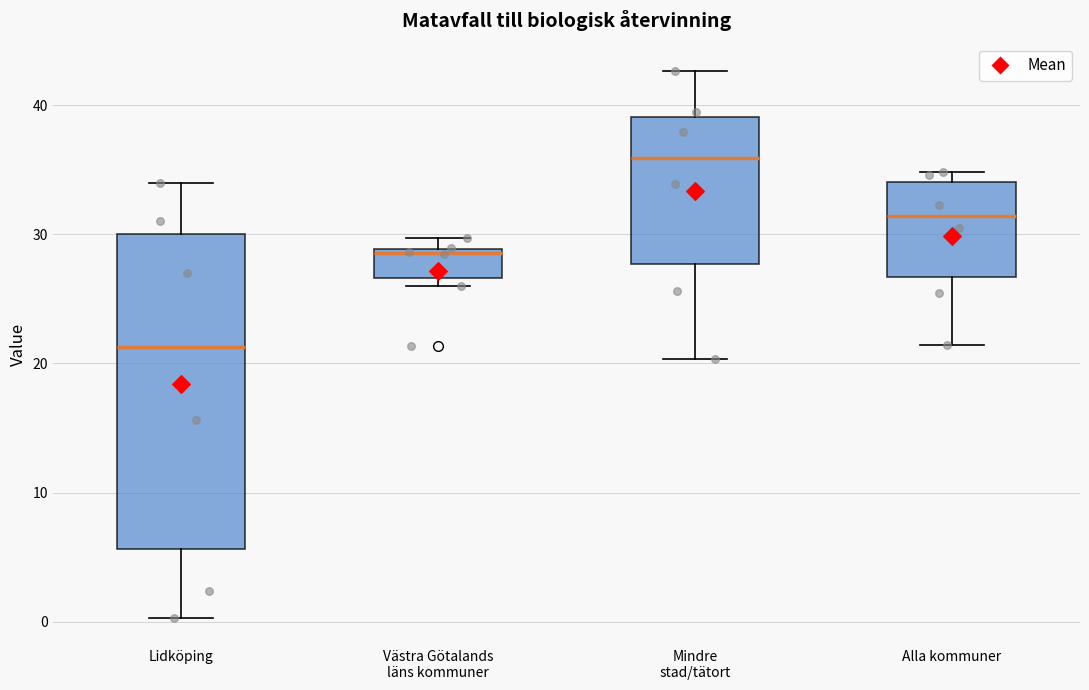

Reading left to right, transcribe this box plot: for each box, give where its median line is, the range the box spans, and where its two whiskers end, as read against the y-axis. The values are not printed on the chart, so give them approximately, as read against the axis.

Lidköping: median 21, box 6 to 30, whiskers 0 to 34
Västra Götalands läns kommuner: median 29, box 27 to 29, whiskers 26 to 30
Mindre stad/tätort: median 36, box 28 to 39, whiskers 20 to 43
Alla kommuner: median 31, box 27 to 34, whiskers 21 to 35